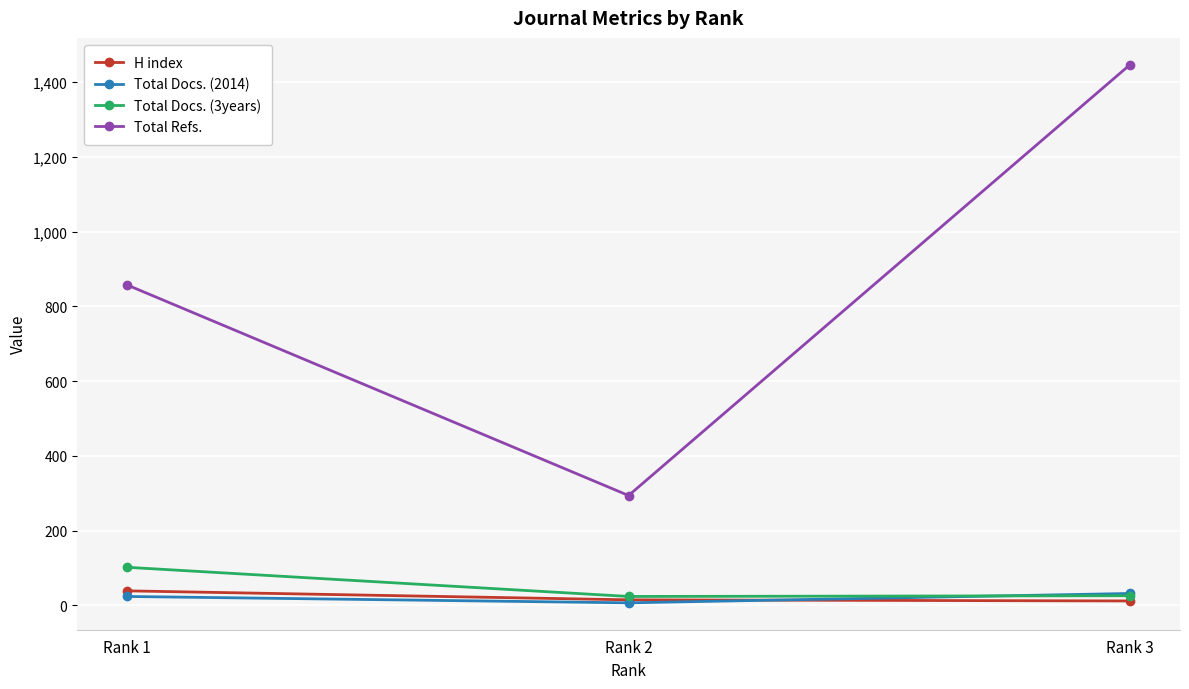

The value of Total Refs. at Rank 1 is 539. True or false?

False